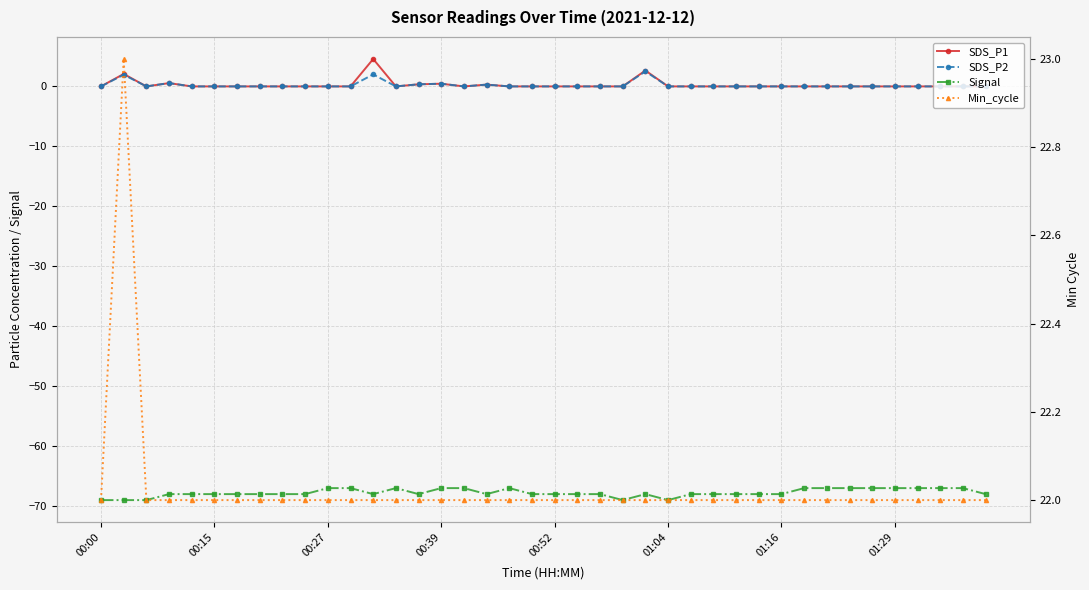

At which category is the sum across all series the highest?

12